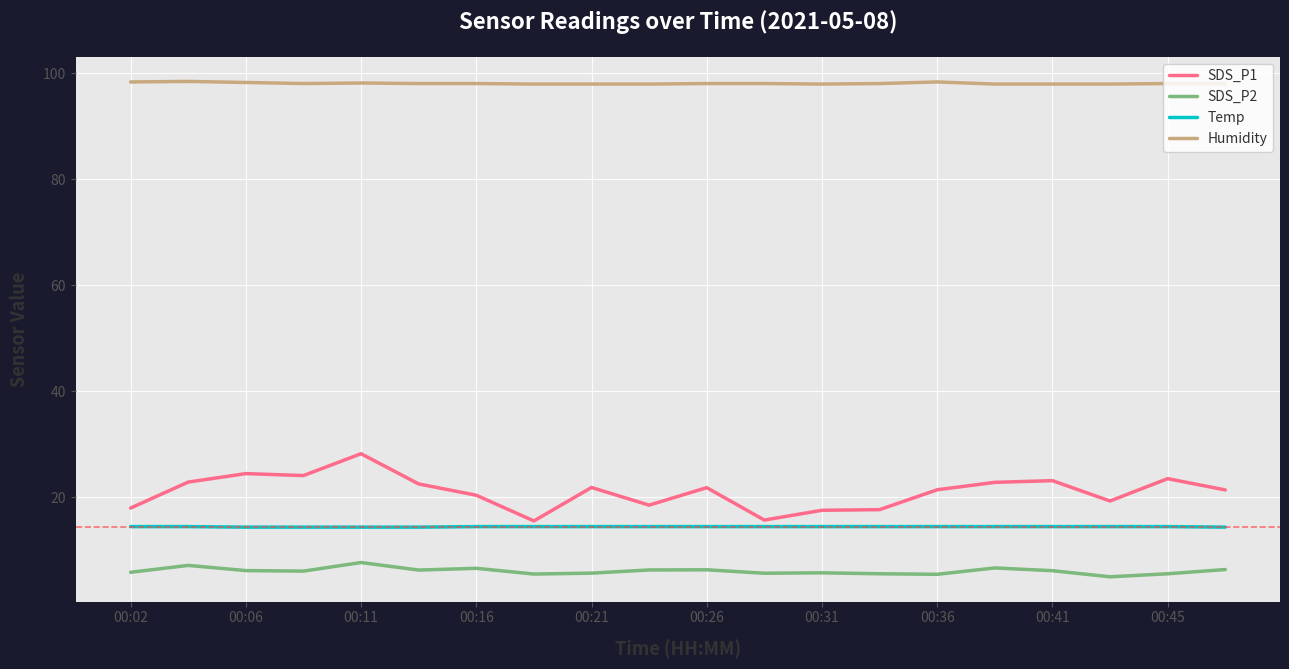

True or false: Temp and SDS_P2 intersect in this chart.

False